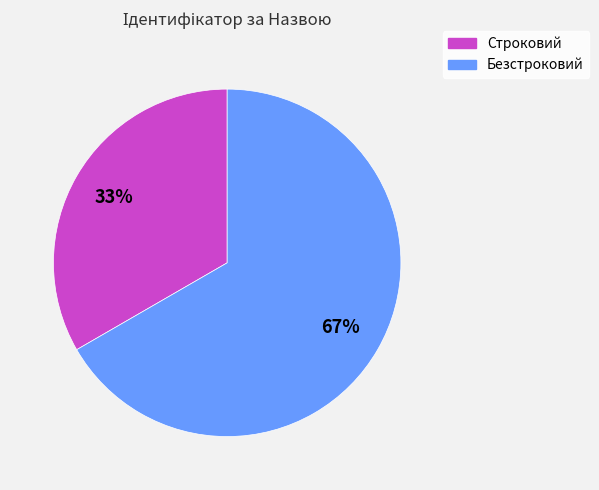

To the nearest percent, what is the average slice percentage?

50%